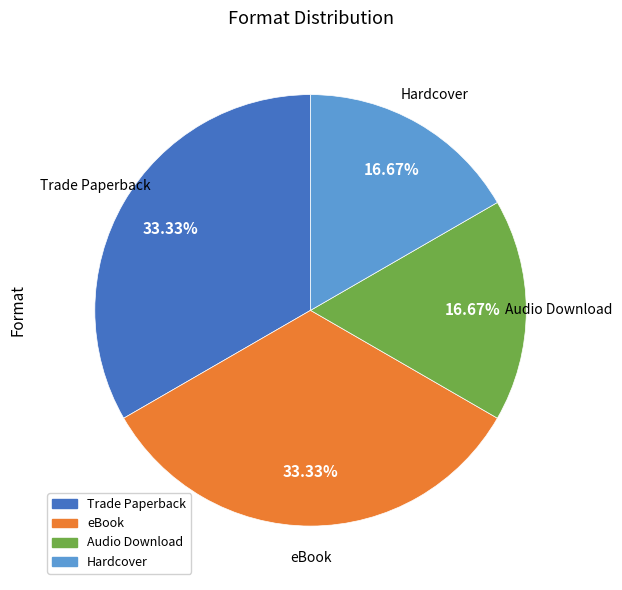

Does eBook represent more than half of the total?

No